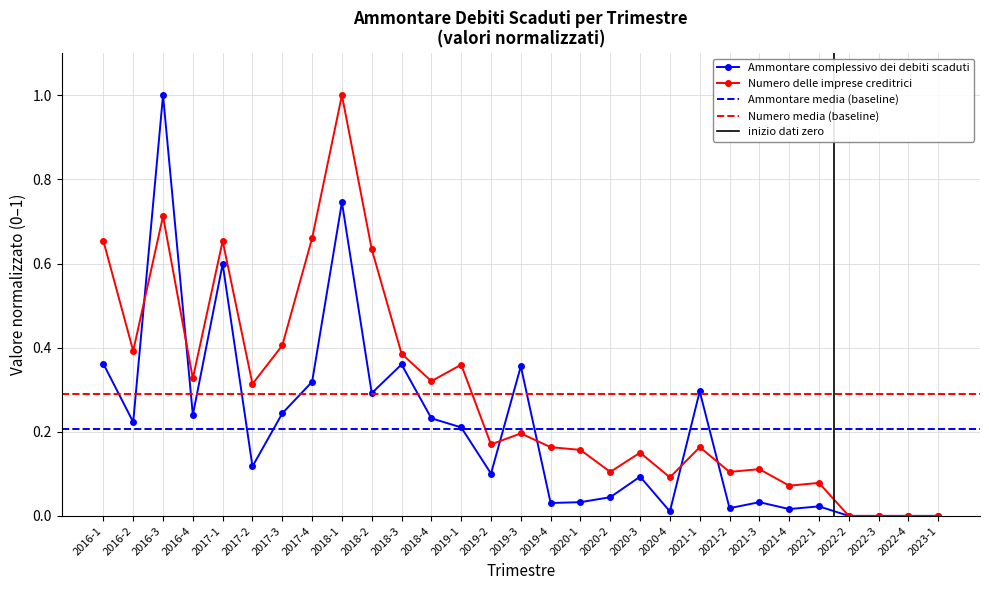

Is it true that Numero delle imprese creditrici equals 0.2 at 2020-3?

True